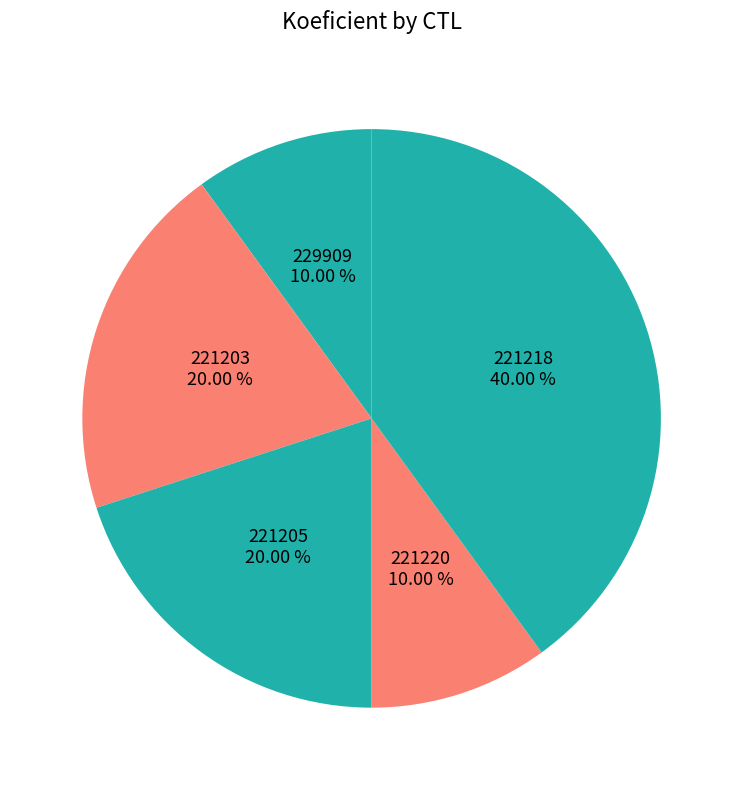

Count the number of slices in the pie.

5